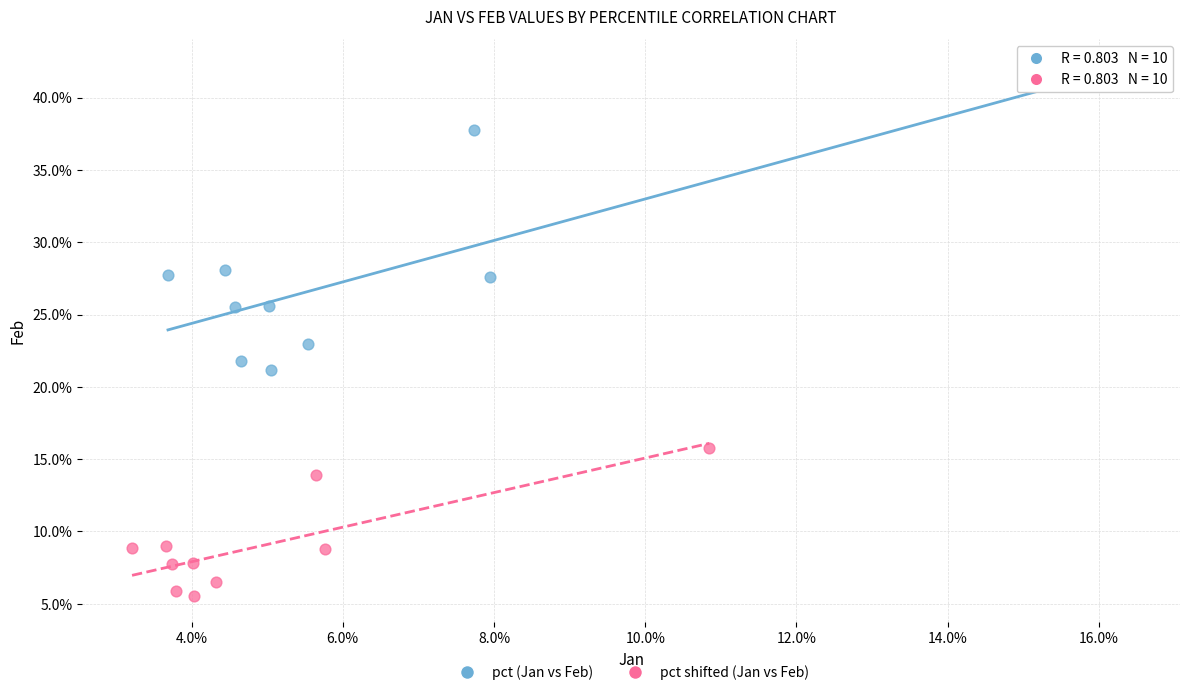

What are all the series names shown in the legend?

pct (Jan vs Feb), pct shifted (Jan vs Feb)